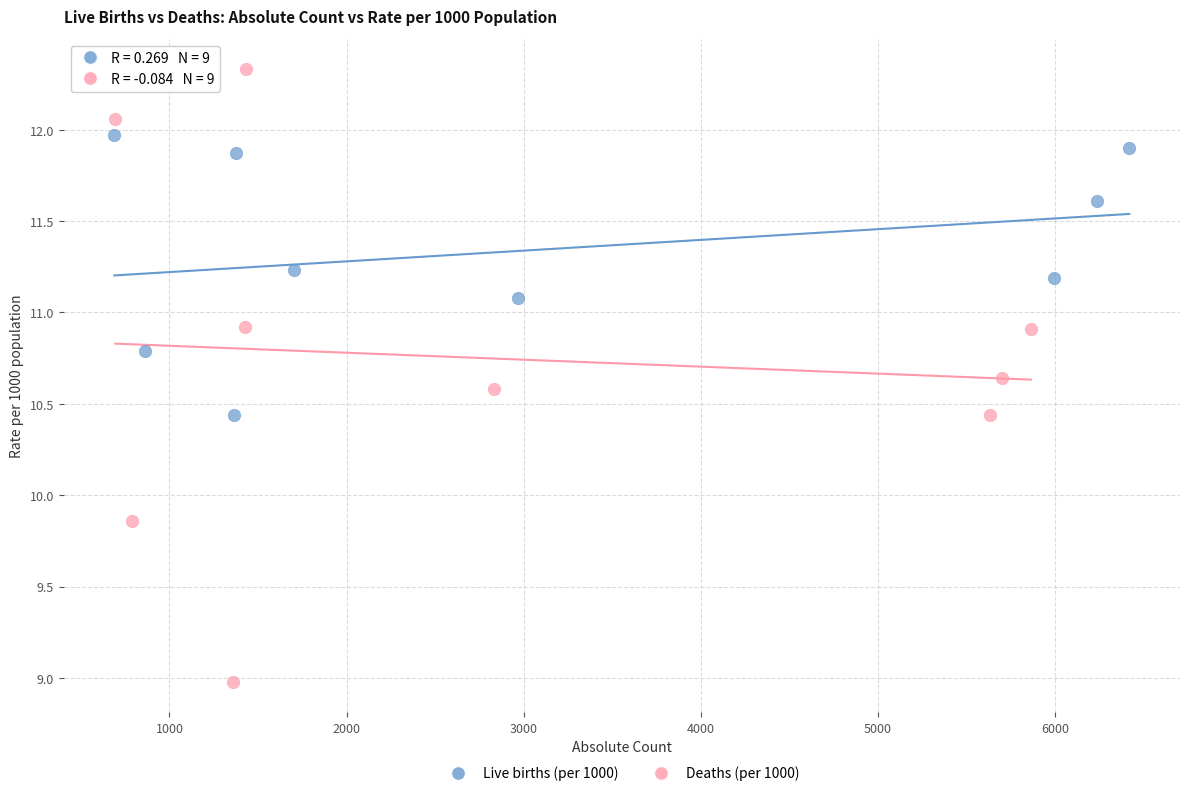

What are all the series names shown in the legend?

Live births (per 1000), Deaths (per 1000)